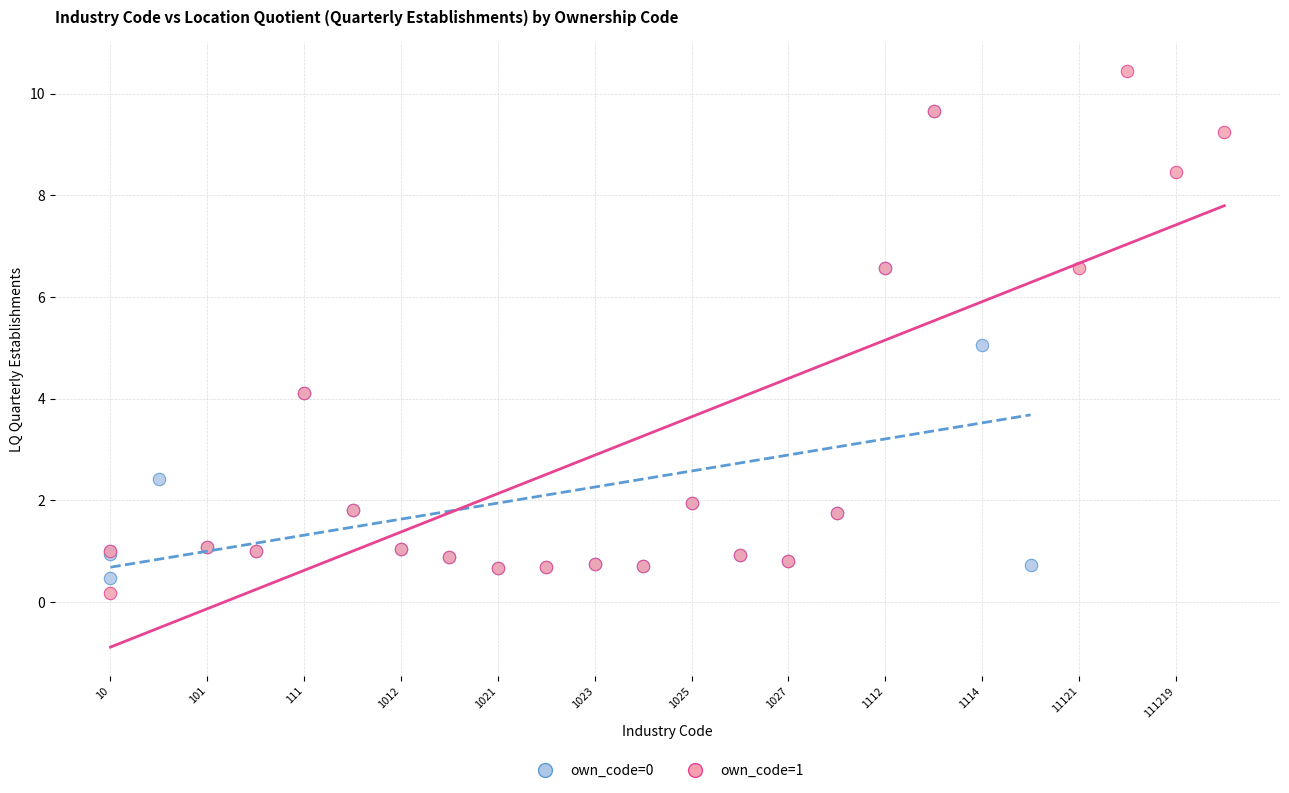

Which series reaches the maximum Y coordinate?

own_code=1